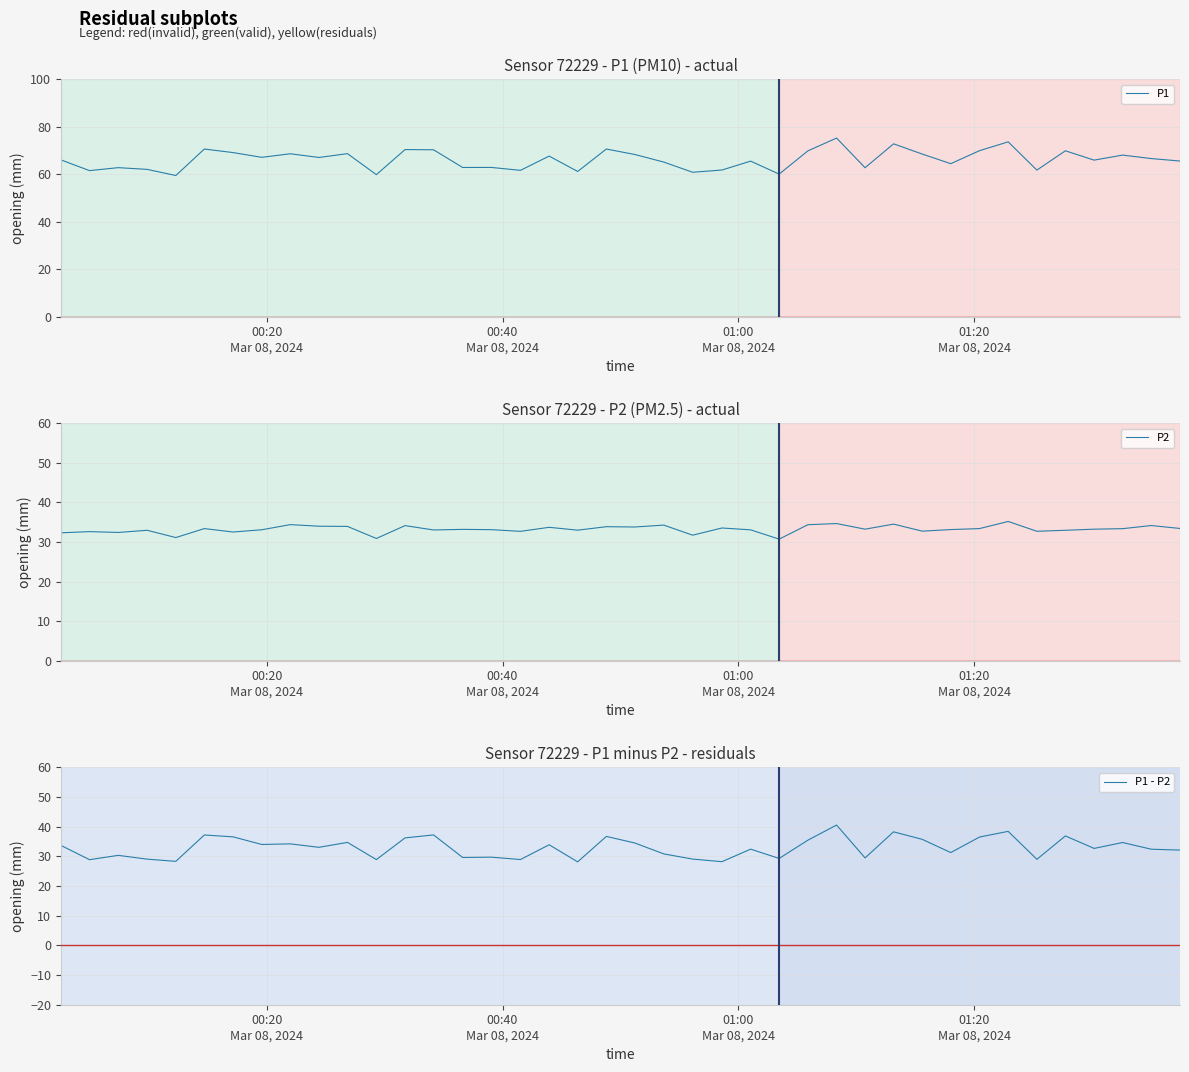

What is the maximum value for P2?

35.2